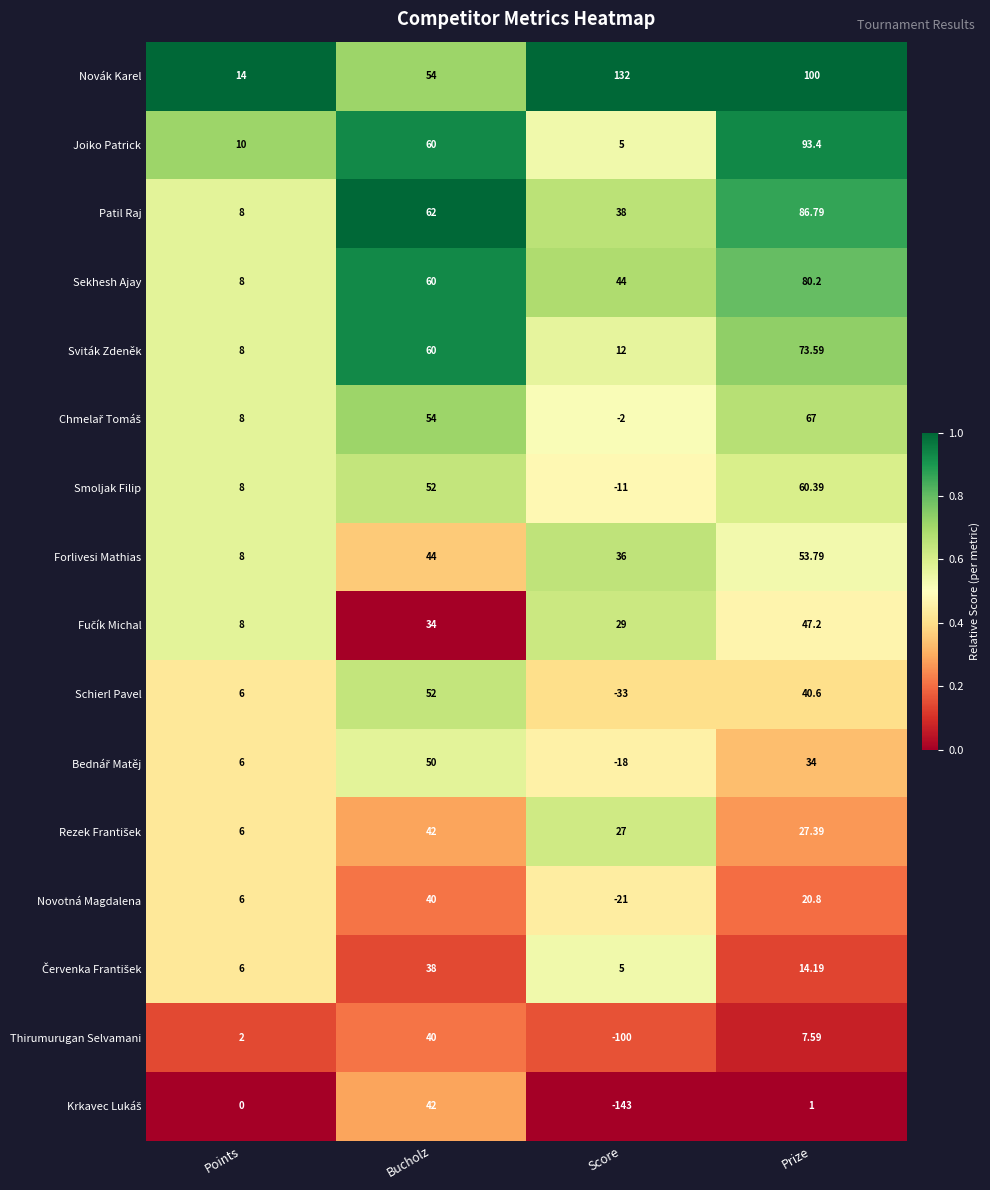

At which category does the chart reach its peak across all series?

Score